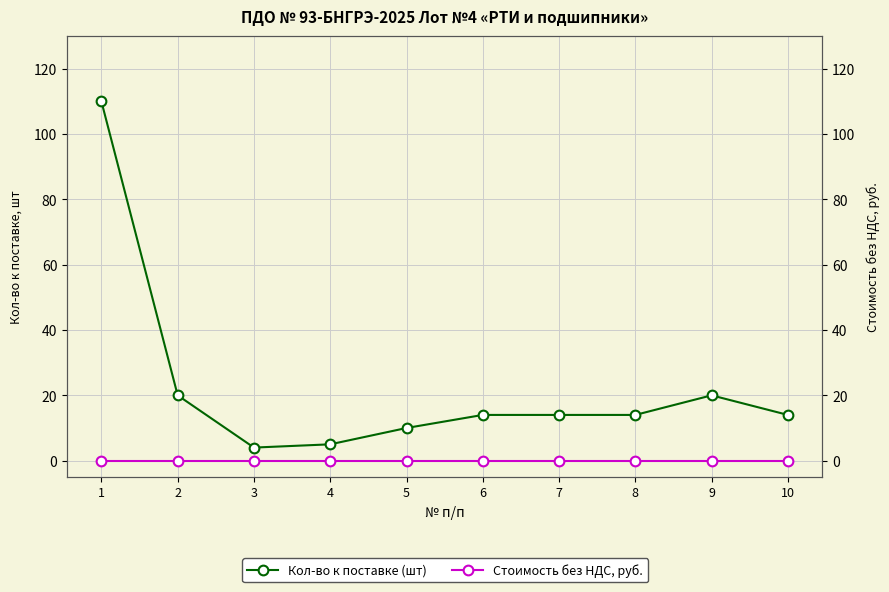

Which category has the lowest value in the Кол-во к поставке (шт) series?

3